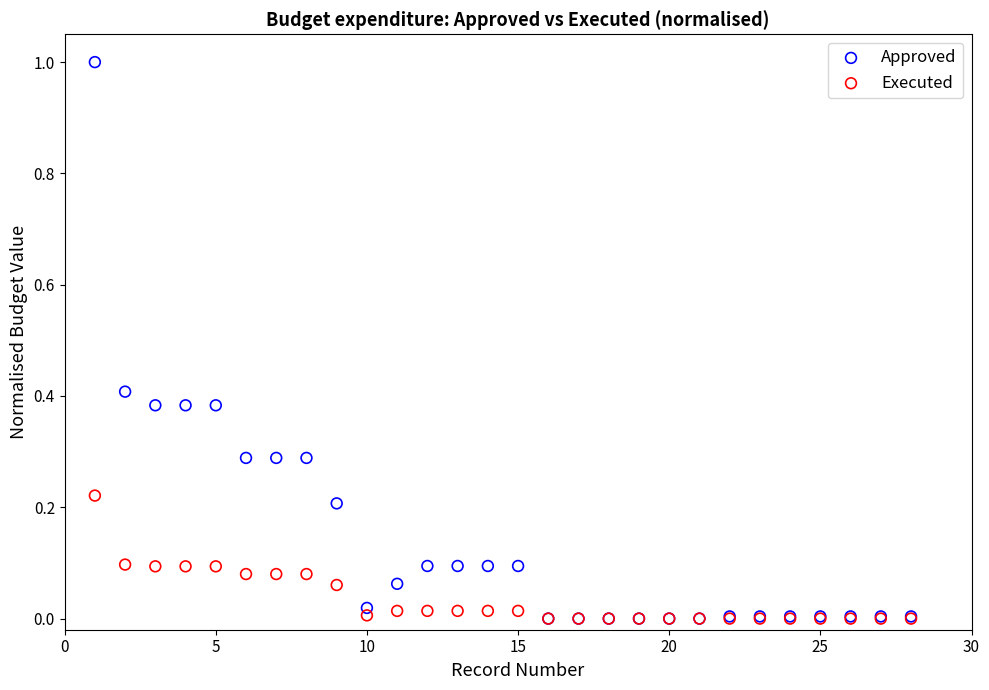

What are all the series names shown in the legend?

Approved, Executed